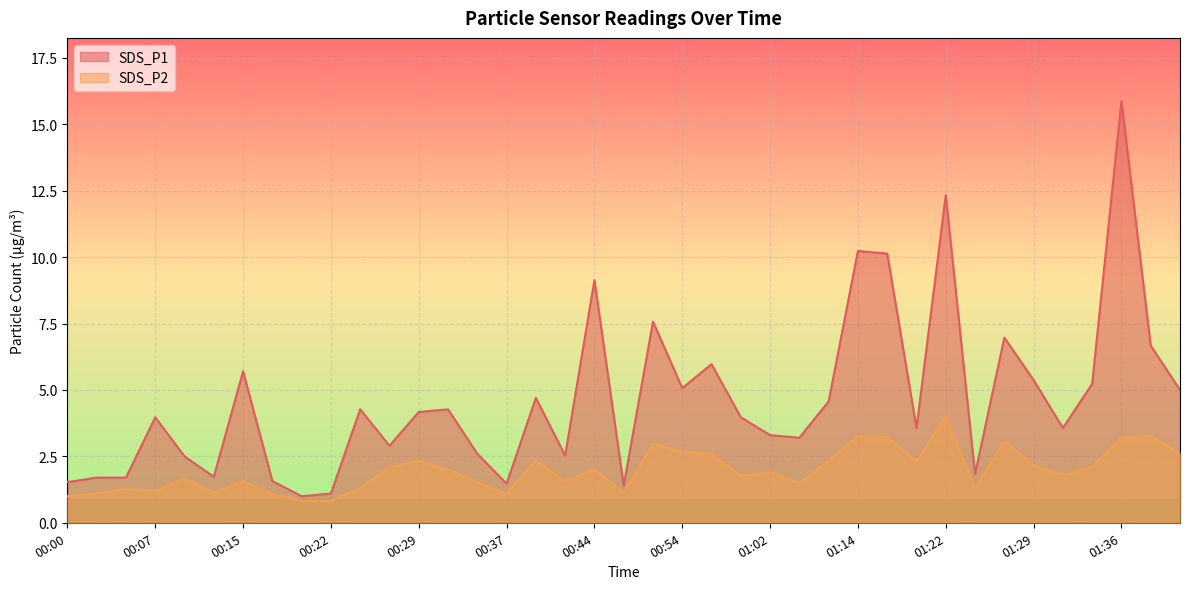

What is the minimum value for SDS_P1?

1.0